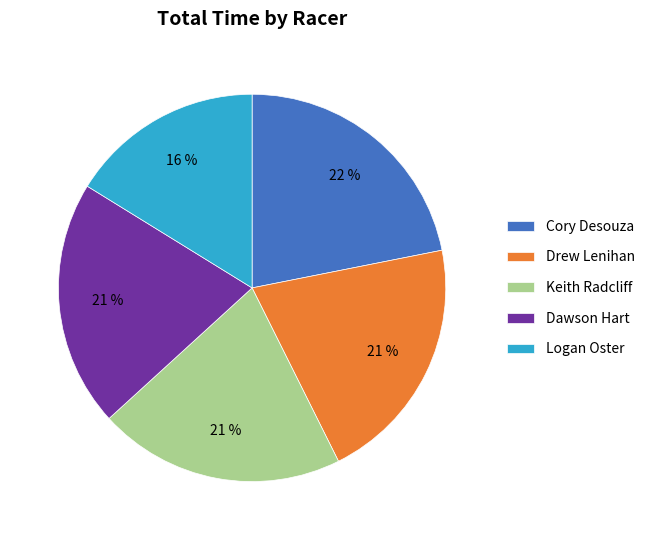

Do Drew Lenihan and Cory Desouza together represent more than half of the pie?

No